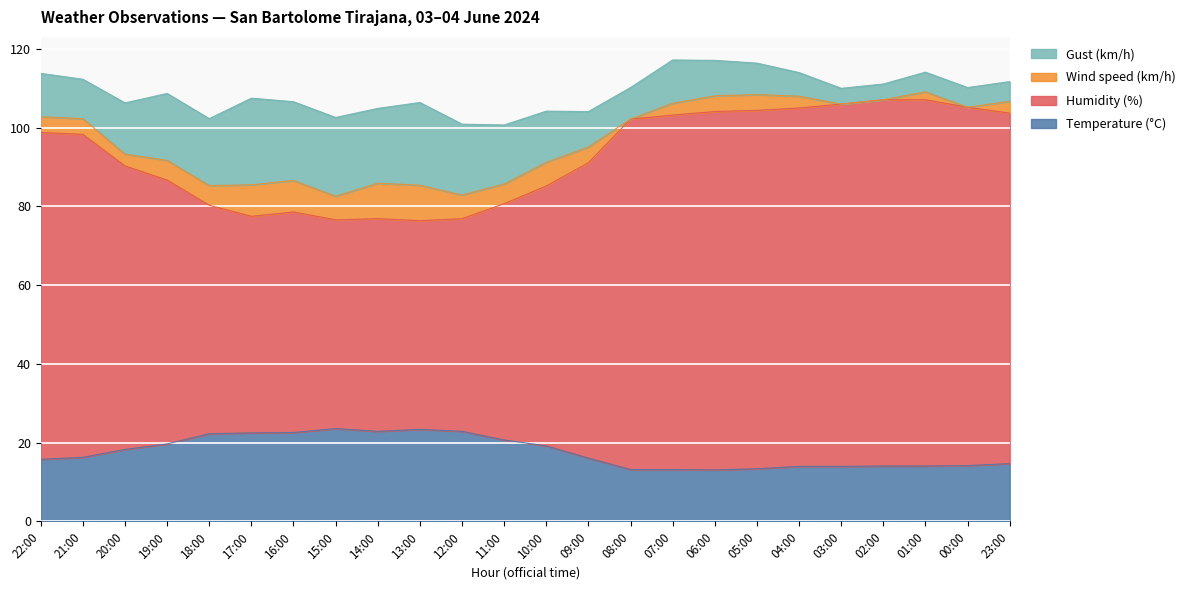

Which series has the largest total across all categories?

Humidity (%)